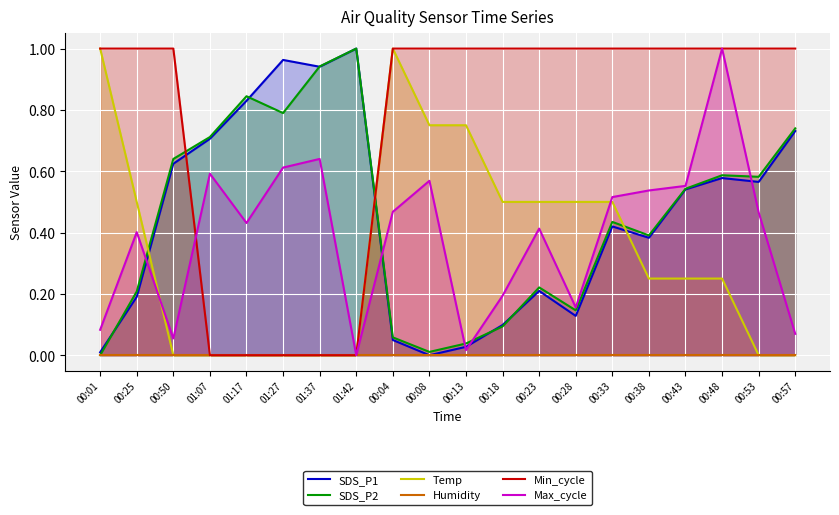

What is the total value across all series at 00:01?

2.1